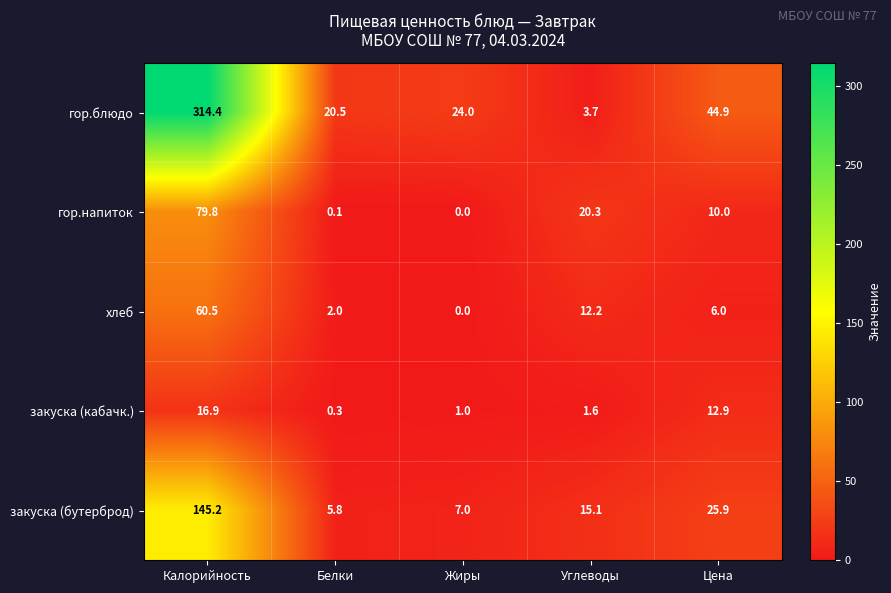

Reading left to right, list all the values displayed in this chart.

гор.блюдо: Калорийность=314.4	Белки=20.5	Жиры=24.0	Углеводы=3.7	Цена=44.9
гор.напиток: Калорийность=79.8	Белки=0.1	Жиры=0.0	Углеводы=20.3	Цена=10.0
хлеб: Калорийность=60.5	Белки=2.0	Жиры=0.0	Углеводы=12.2	Цена=6.0
закуска (кабачк.): Калорийность=16.9	Белки=0.3	Жиры=1.0	Углеводы=1.6	Цена=12.9
закуска (бутерброд): Калорийность=145.2	Белки=5.8	Жиры=7.0	Углеводы=15.1	Цена=25.9